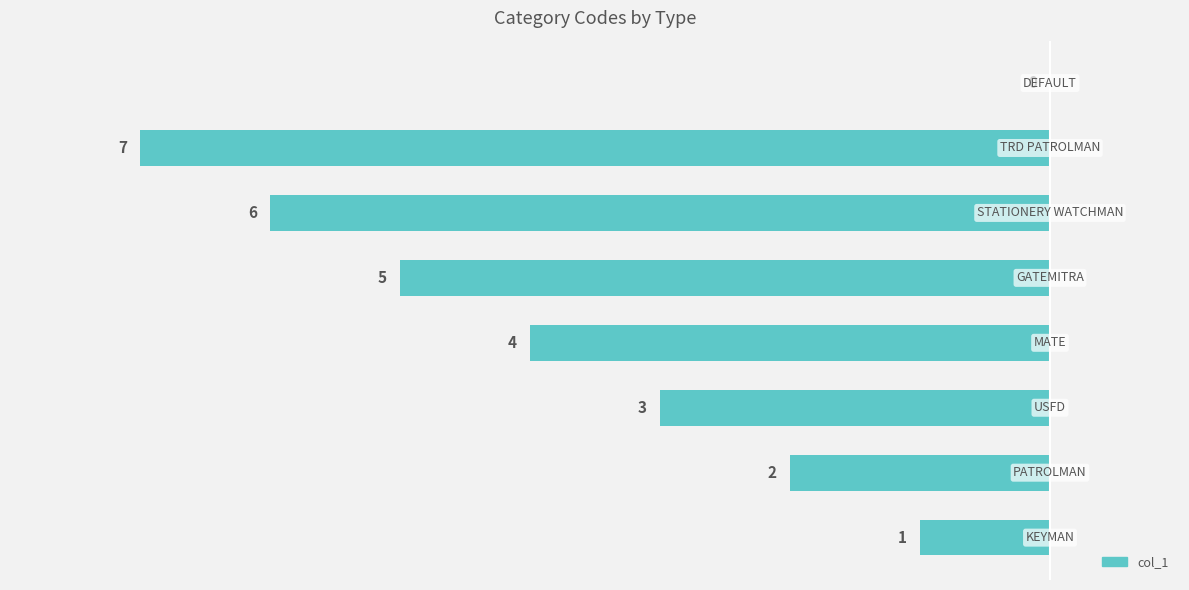

What is the average value?

-4